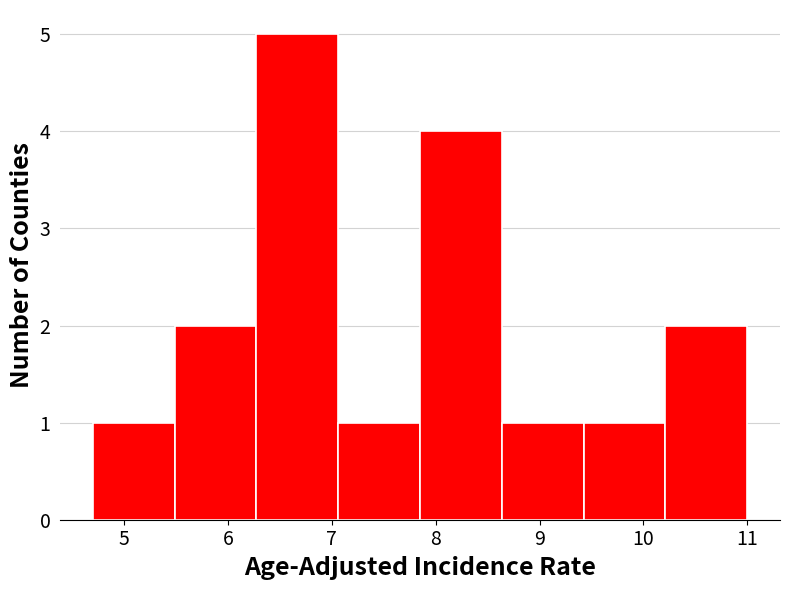

How tall is the bar that spans 9.4 to 10.2 on the x-axis? Neither the bar edges nor the heights are printed on the chart, so give them approximately, as read against the axes.

1